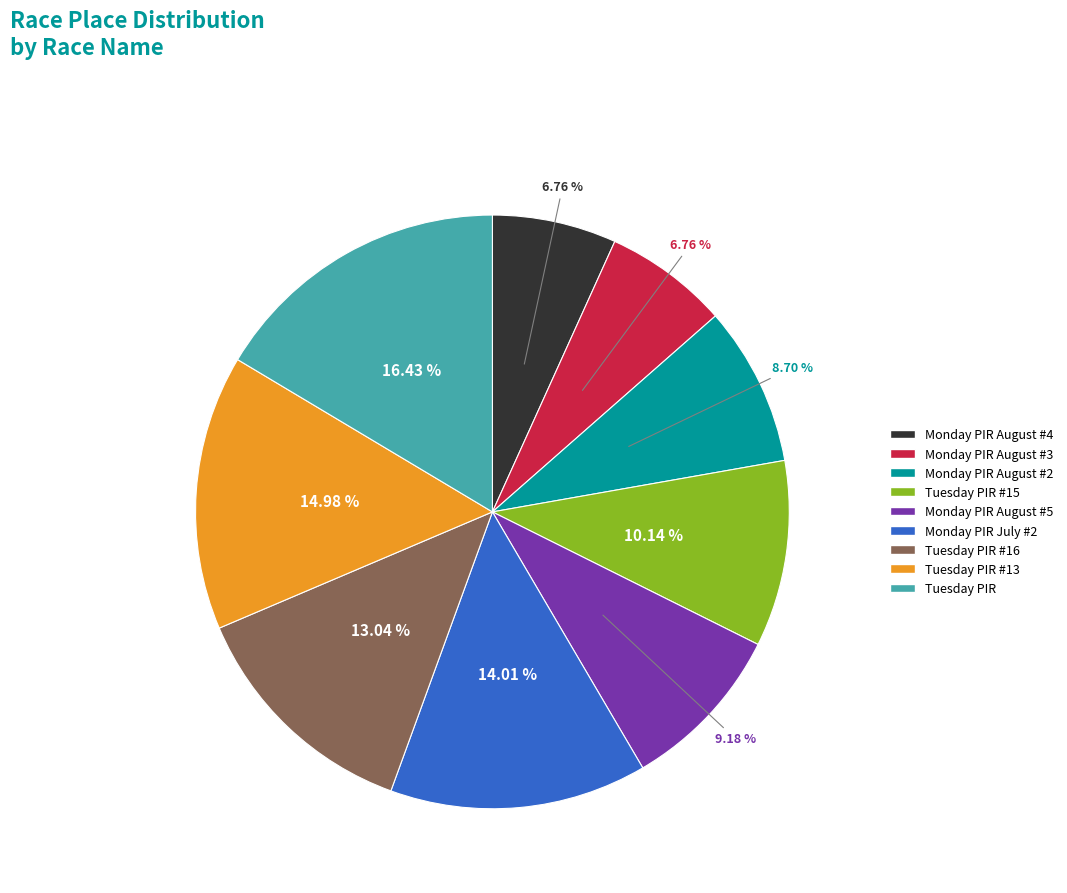

Combined, do Tuesday PIR #15 and Monday PIR August #5 account for over 50%?

No